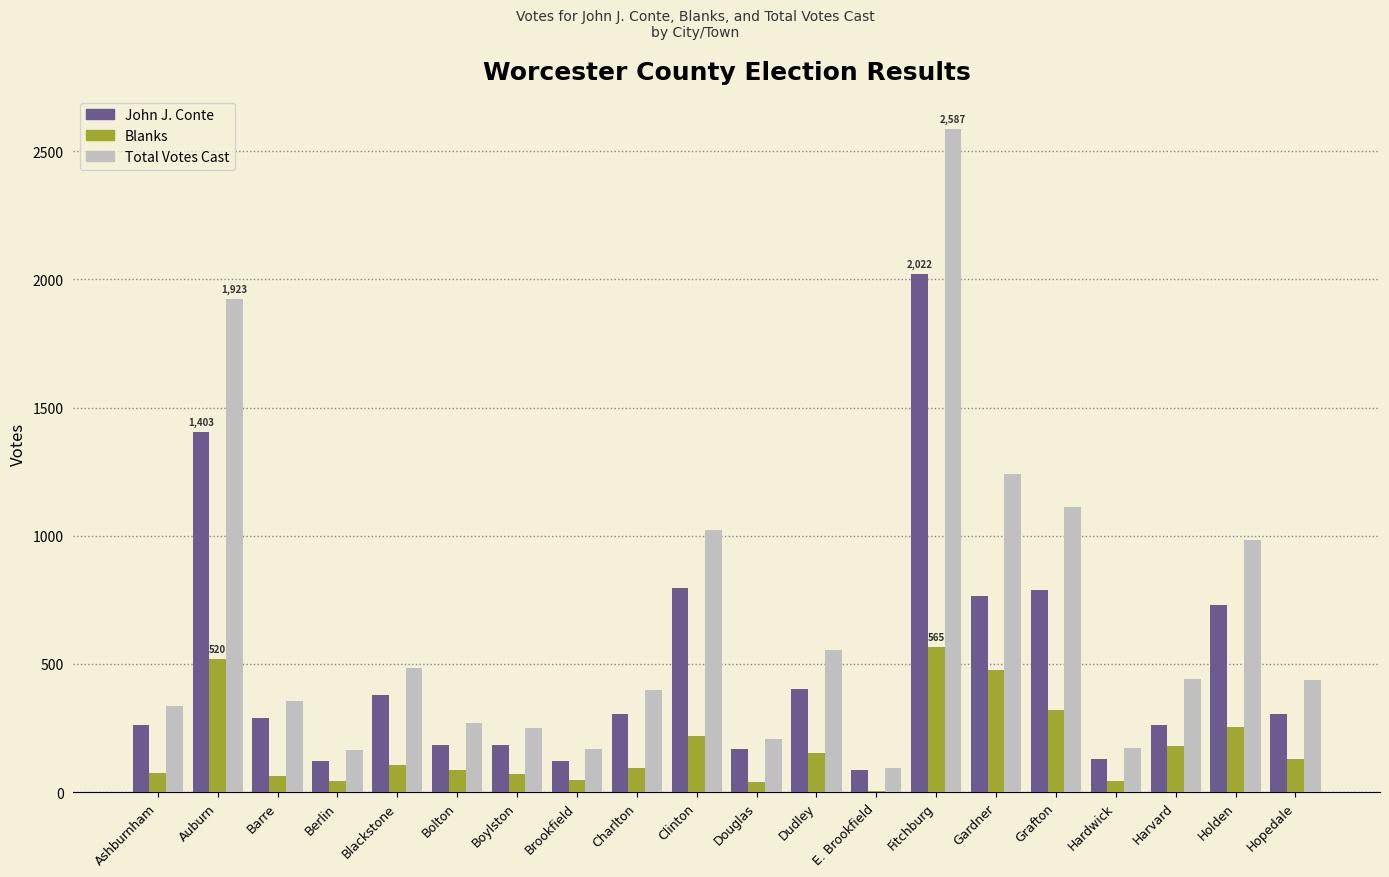

What is the sum of all John J. Conte values?

9694